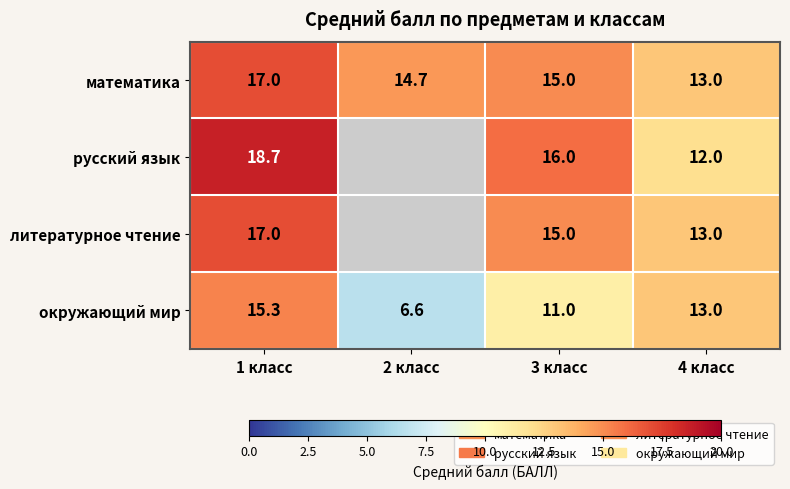

True or false: окружающий мир has a value of 1.7 at 2 класс.

False